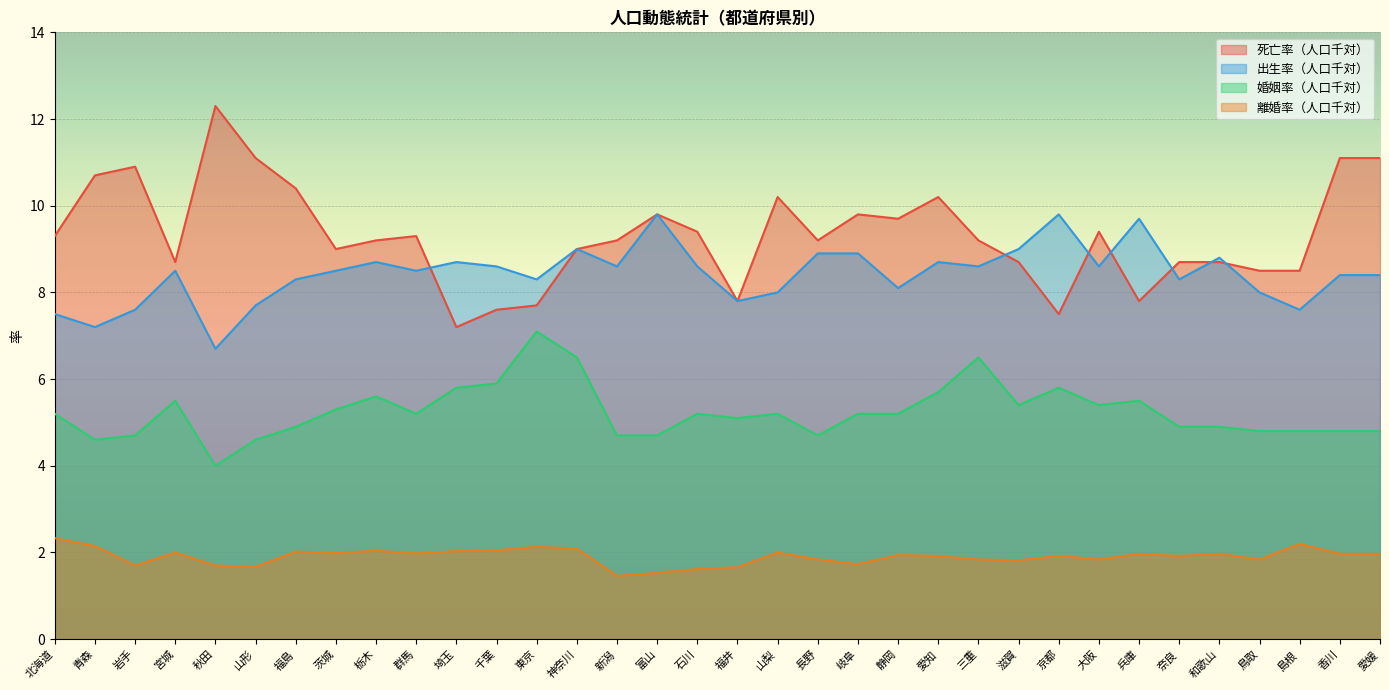

Which series has the largest total across all categories?

死亡率（人口千対）